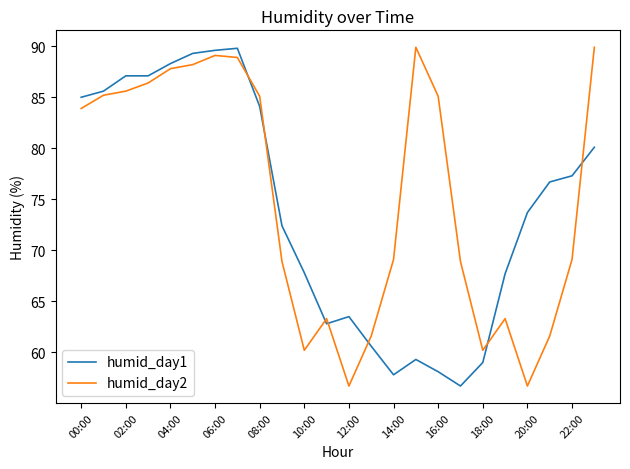

Which series ends up on top after the final intersection of humid_day1 and humid_day2?

humid_day2